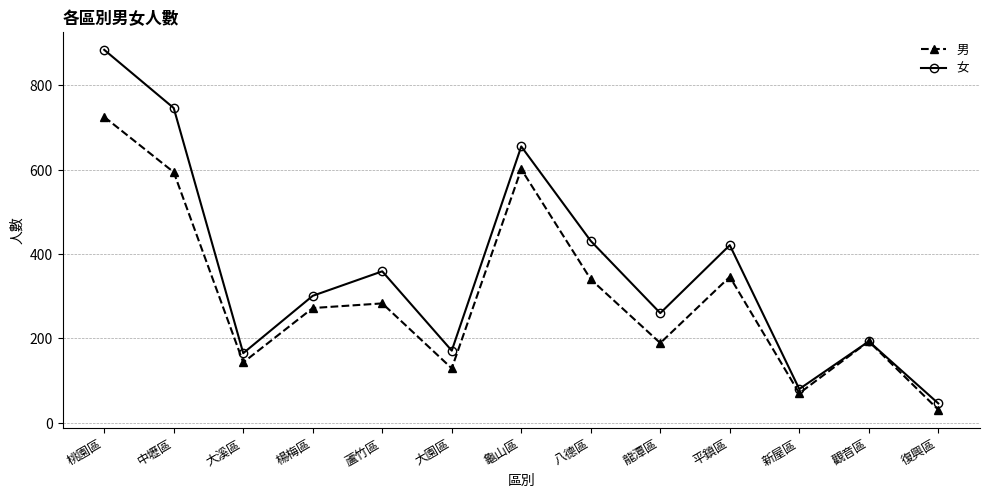

The value of 男 at 龜山區 is 601. True or false?

True